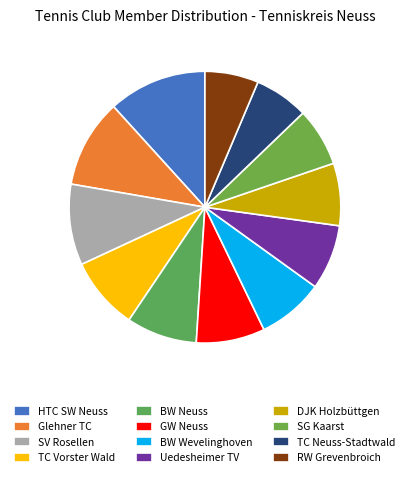

How many slices are in this pie chart?

12